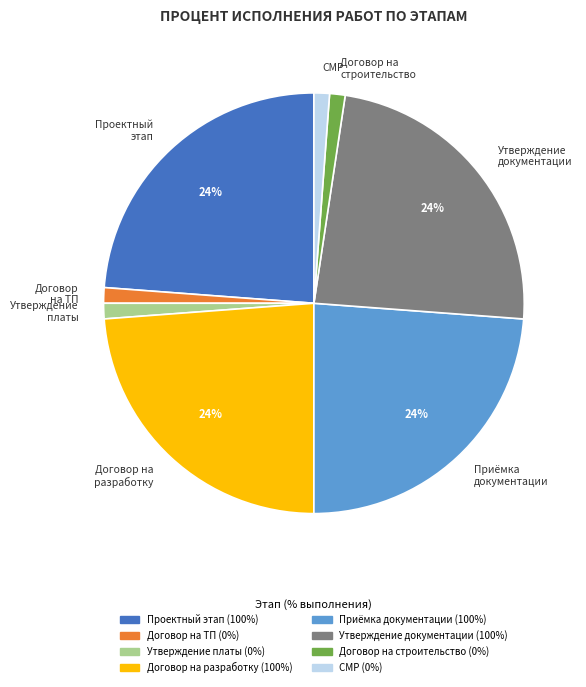

Approximately how many times larger is the value at Договор на разработку compared to Проектный этап?

1.0